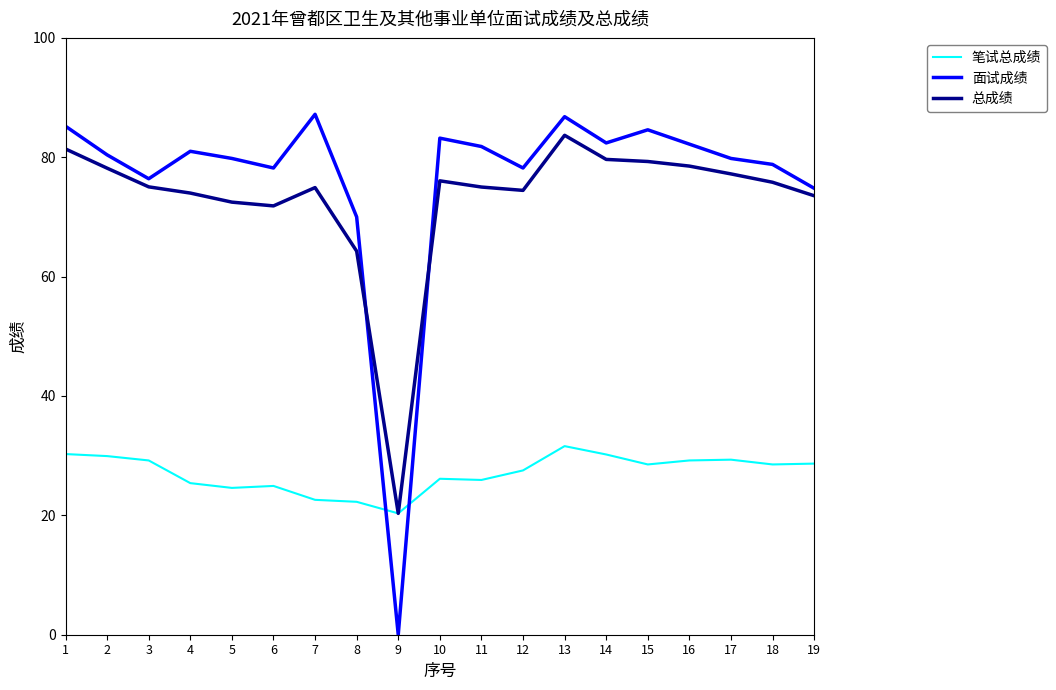

How many times do 笔试总成绩 and 面试成绩 cross each other?

2